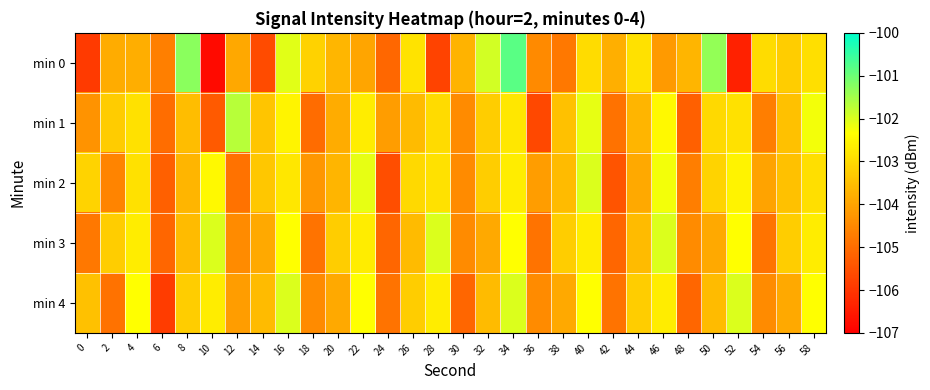

Reading right to left, list all the values displayed in this chart.

min 0: 58=-102.9	56=-103.2	54=-103.0	52=-106.4	50=-101.4	48=-103.7	46=-104.2	44=-102.9	42=-103.8	40=-103.0	38=-104.8	36=-104.5	34=-100.8	32=-101.9	30=-103.7	28=-105.8	26=-102.8	24=-105.1	22=-104.0	20=-103.7	18=-103.2	16=-102.1	14=-105.6	12=-103.9	10=-106.8	8=-101.3	6=-104.6	4=-103.8	2=-103.8	0=-105.9
min 1: 58=-102.2	56=-103.5	54=-104.7	52=-102.9	50=-103.0	48=-105.2	46=-102.5	44=-103.7	42=-104.9	40=-102.1	38=-103.5	36=-105.7	34=-102.8	32=-103.2	30=-104.5	28=-103.0	26=-103.6	24=-104.1	22=-102.7	20=-103.8	18=-105.0	16=-102.5	14=-103.4	12=-101.7	10=-105.4	8=-103.6	6=-105.0	4=-102.9	2=-103.3	0=-104.3
min 2: 58=-102.9	56=-103.5	54=-104.0	52=-102.6	50=-103.1	48=-104.7	46=-102.2	44=-103.9	42=-105.5	40=-102.0	38=-103.6	36=-104.1	34=-102.7	32=-103.2	30=-104.5	28=-102.9	26=-103.0	24=-105.6	22=-102.1	20=-103.7	18=-104.2	16=-102.8	14=-103.3	12=-104.9	10=-102.5	8=-103.7	6=-105.2	4=-102.9	2=-104.6	0=-103.1
min 3: 58=-102.7	56=-103.2	54=-104.9	52=-102.3	50=-103.9	48=-104.5	46=-102.0	44=-103.6	42=-105.1	40=-102.7	38=-103.2	36=-104.9	34=-102.3	32=-103.9	30=-104.5	28=-102.0	26=-103.6	24=-105.1	22=-102.7	20=-103.2	18=-104.9	16=-102.3	14=-103.9	12=-104.5	10=-102.0	8=-103.6	6=-105.1	4=-102.7	2=-103.2	0=-104.8
min 4: 58=-102.3	56=-103.9	54=-104.5	52=-102.0	50=-103.6	48=-105.1	46=-102.7	44=-103.2	42=-104.9	40=-102.3	38=-103.9	36=-104.5	34=-102.0	32=-103.6	30=-105.1	28=-102.7	26=-103.2	24=-104.9	22=-102.3	20=-103.9	18=-104.5	16=-102.0	14=-103.6	12=-104.1	10=-102.7	8=-103.2	6=-105.9	4=-102.3	2=-104.9	0=-103.5